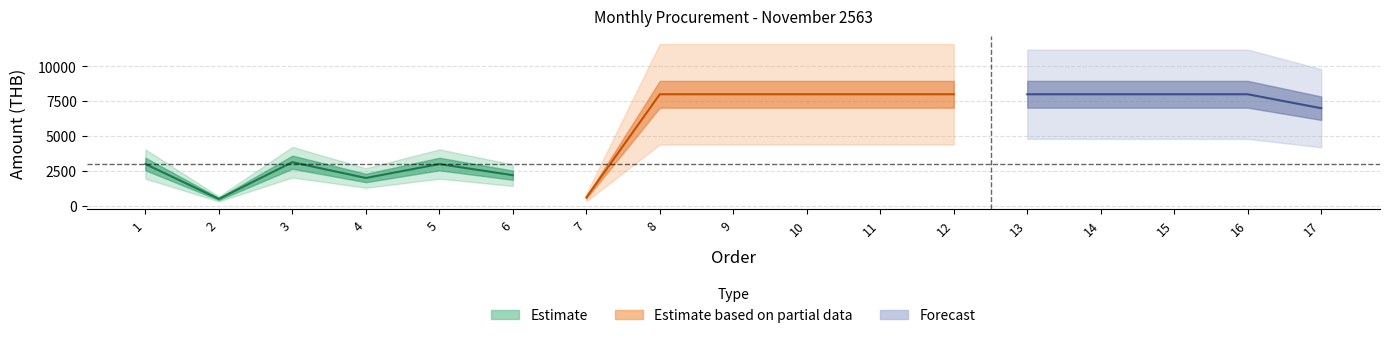

What is the approximate value of order_id at 11?

11